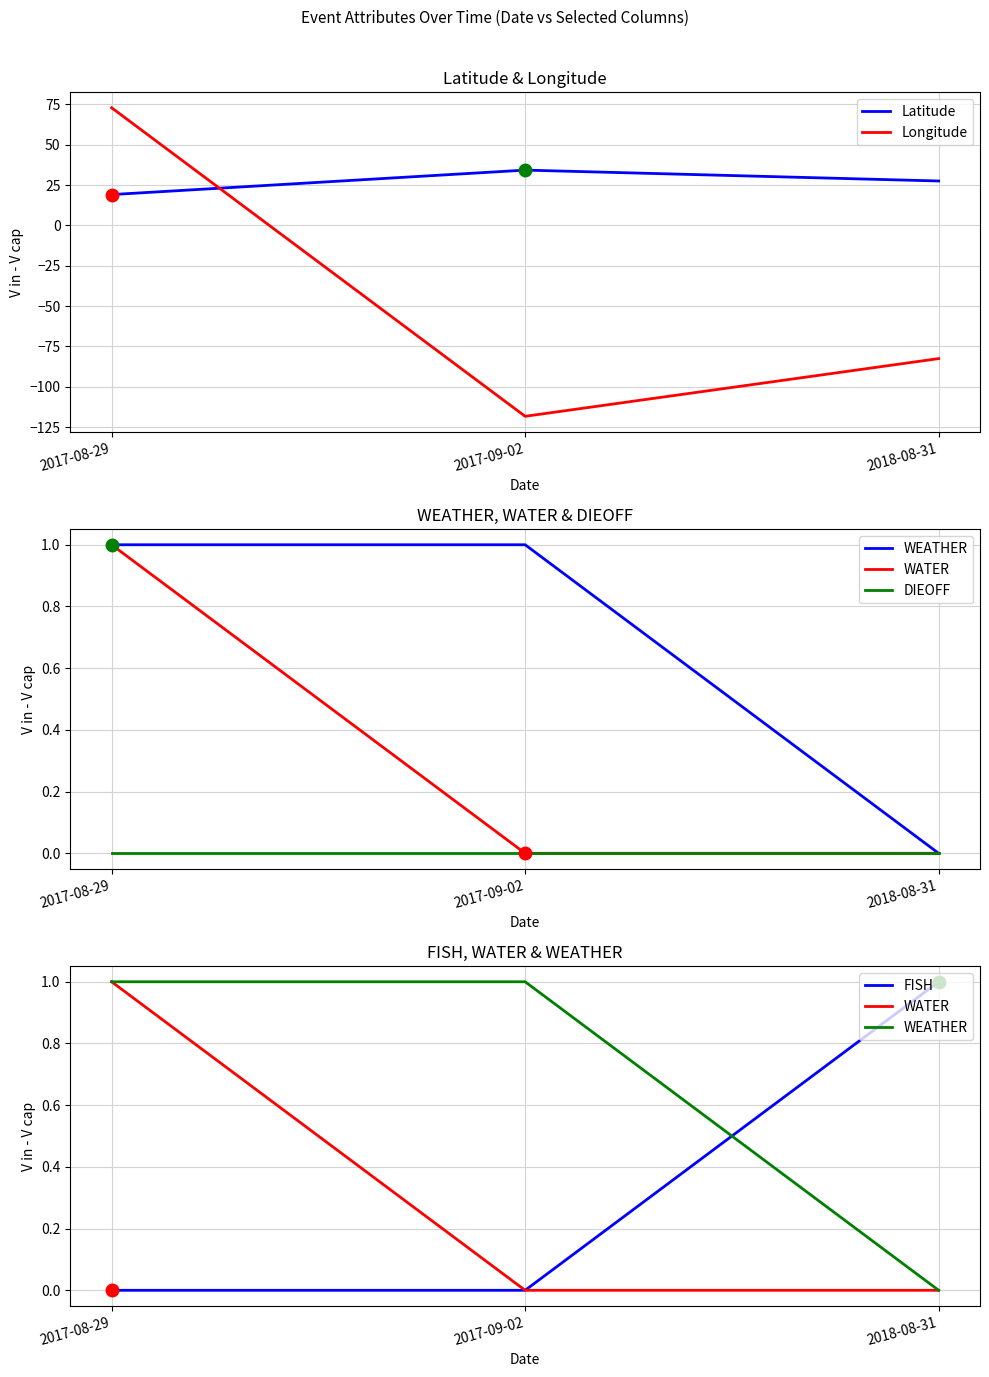

Is the value of FISH at 2017-08-29 greater than the value of WEATHER at 2017-09-02?

No